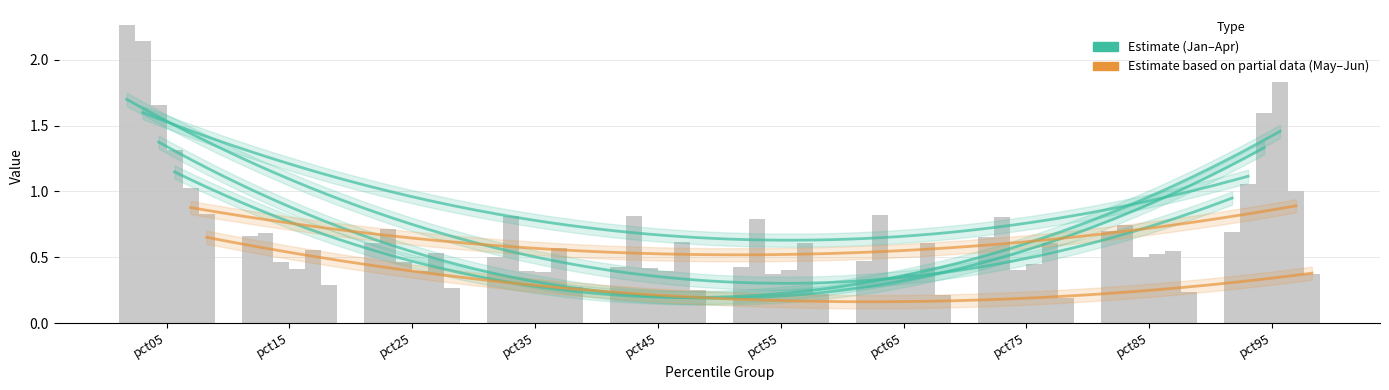

What is the value of the Feb bar at the 10th from the left?

1.1